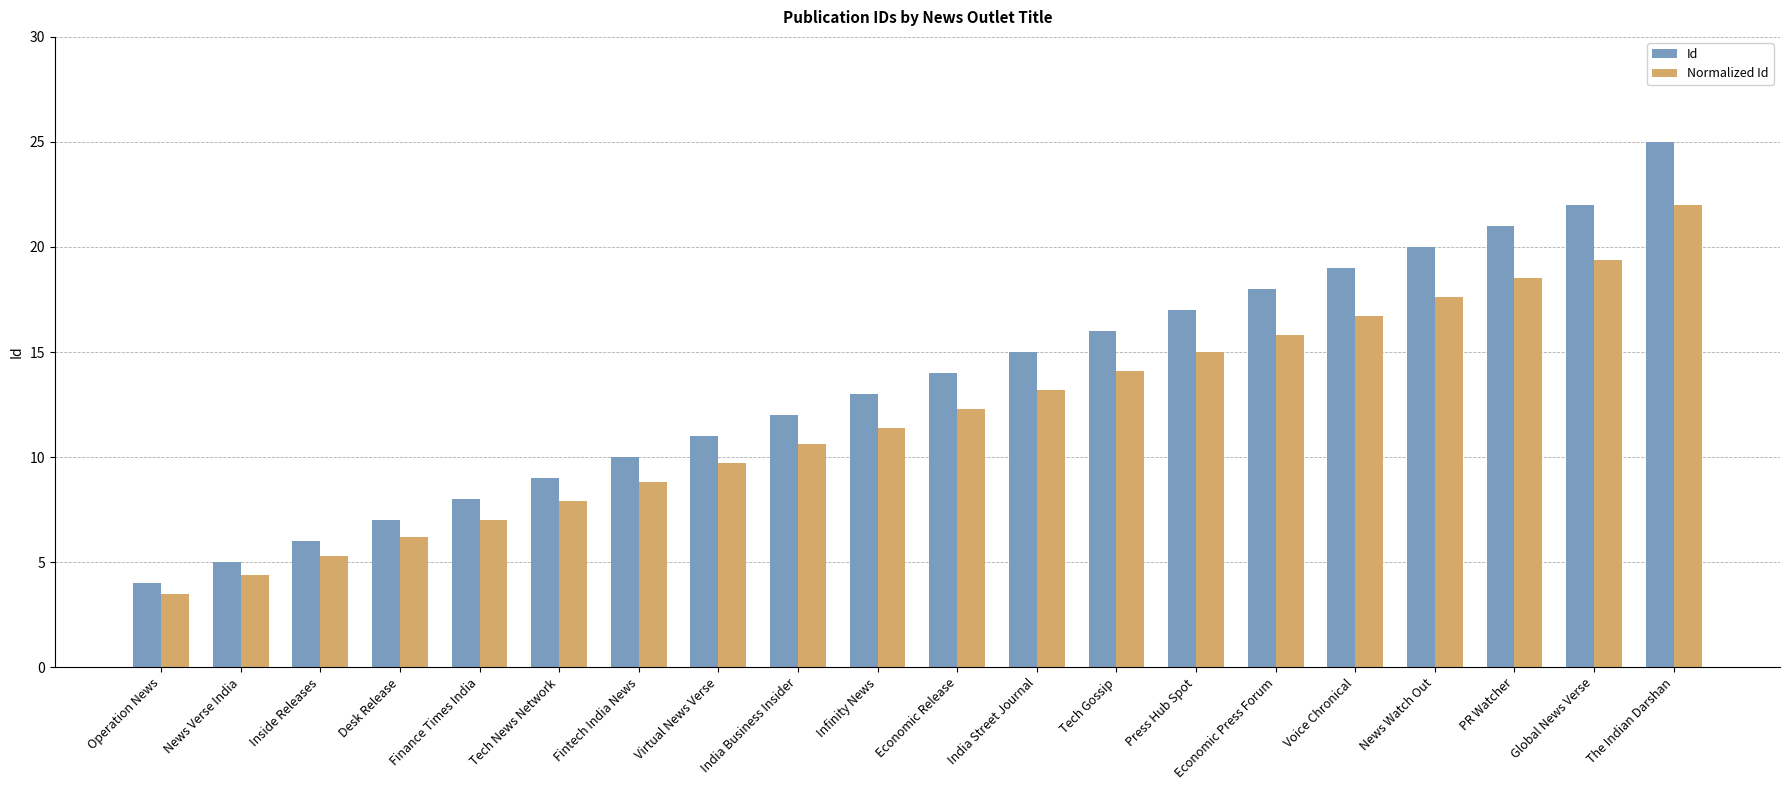

What is the difference between the maximum and minimum values in the Normalized Id series?

18.5